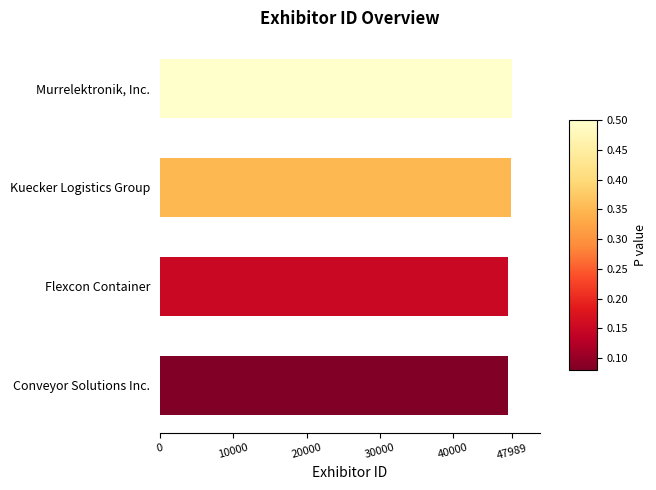

What is the approximate value at Kuecker Logistics Group?

47843